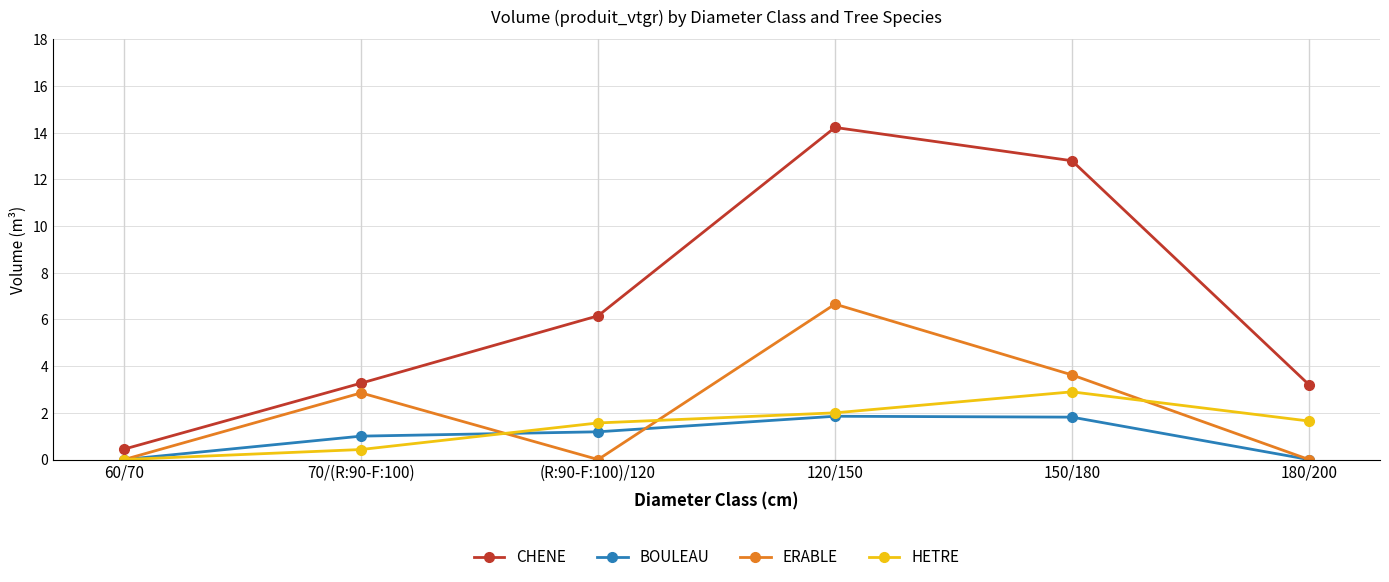

How many data points does each series have?

6